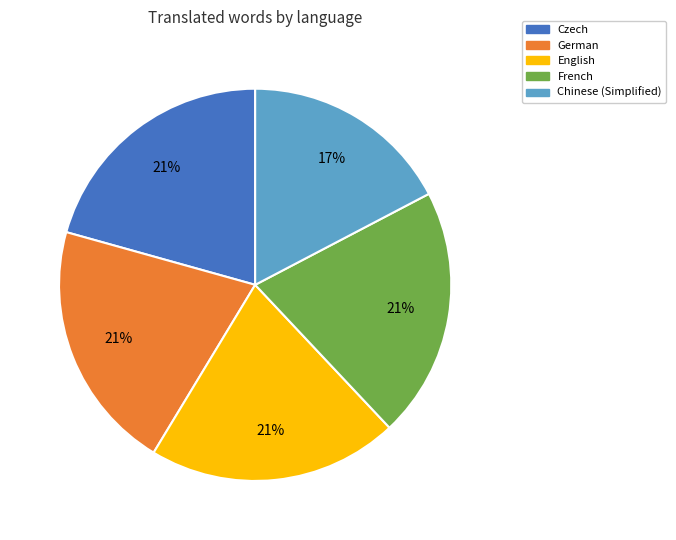

Combined, do French and Chinese (Simplified) account for over 50%?

No